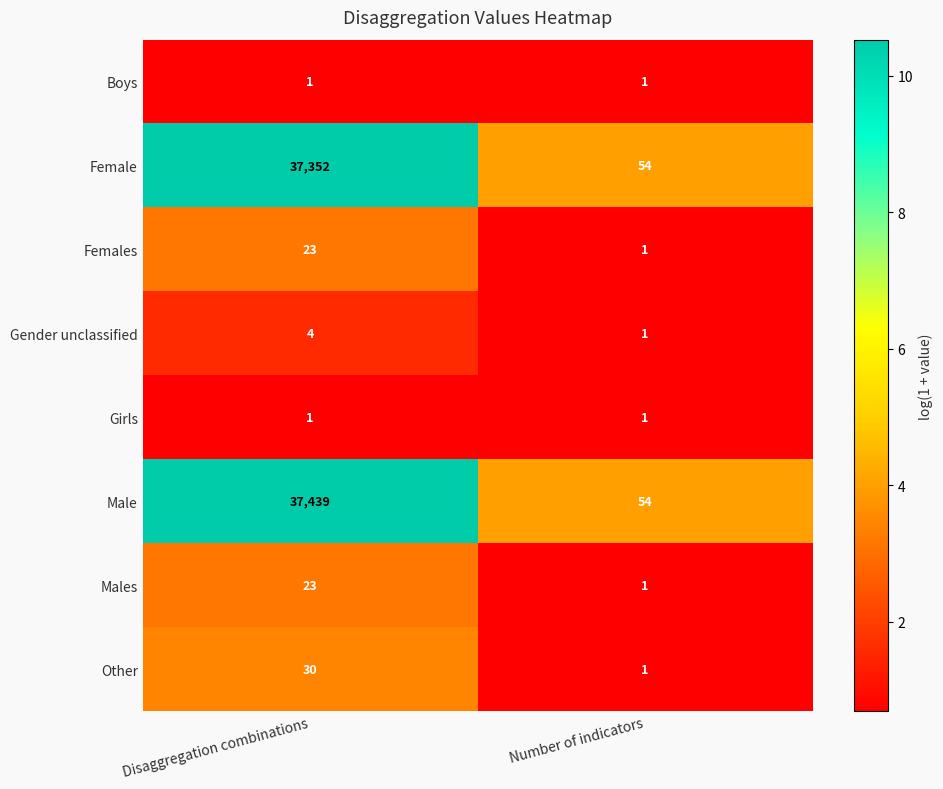

What value does the Females series have at Disaggregation combinations, to the nearest 10?

20